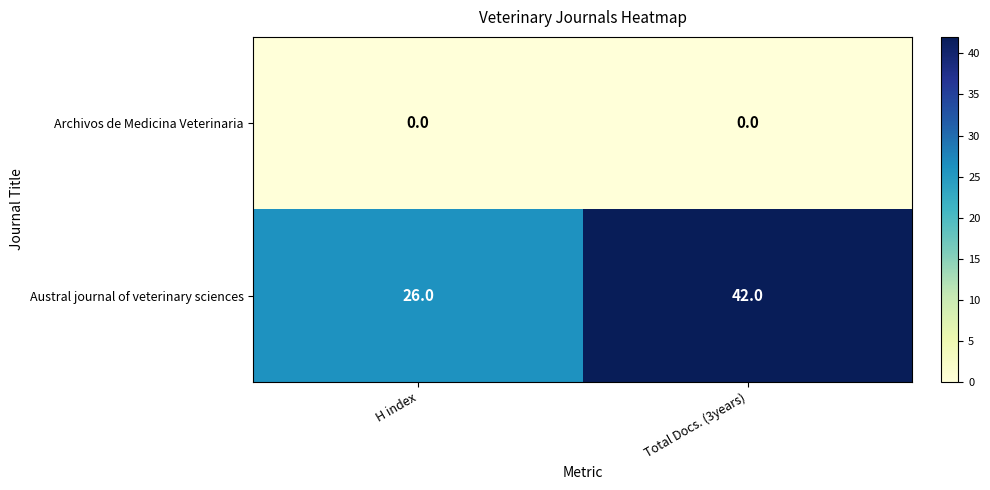

At H index, list the series in order from largest to smallest.

Austral journal of veterinary sciences, Archivos de Medicina Veterinaria